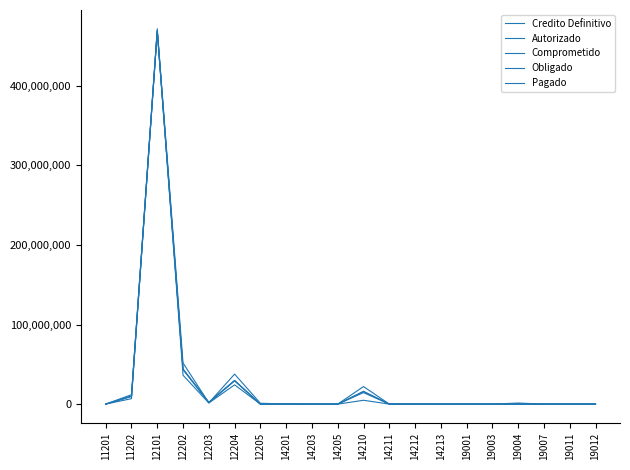

Reading right to left, transcribe all the data shown in this chart.

Credito Definitivo: 19012=72372.0	19011=117531.2	19007=42175.0	19004=1375538.0	19003=61491.0	19001=34200.0	14213=52947.2	14212=143200.0	14211=101050.0	14210=22086048.9	14205=14000.0	14203=45000.0	14201=129220.3	12205=1100000.0	12204=37695879.1	12203=1644765.0	12202=51665509.5	12101=471585341.0	11202=11850940.6	11201=109459.7
Autorizado: 19012=30199.4	19011=9687.7	19007=15538.0	19004=137553.8	19003=0.0	19001=15156.1	14213=2940.0	14212=0.0	14211=94161.4	14210=16209891.7	14205=0.0	14203=28409.4	14201=118179.2	12205=18150.0	12204=29755522.5	12203=2120124.3	12202=44129622.2	12101=468900993.5	11202=10245478.6	11201=53409.8
Comprometido: 19012=27779.4	19011=9687.7	19007=15538.0	19004=137553.8	19003=0.0	19001=15156.1	14213=1050.0	14212=0.0	14211=94161.4	14210=15483844.3	14205=0.0	14203=28409.4	14201=118179.2	12205=0.0	12204=29704274.4	12203=2120124.3	12202=43776795.0	12101=468871044.9	11202=9774584.2	11201=53409.7
Obligado: 19012=25537.9	19011=9687.7	19007=15538.0	19004=0.0	19003=0.0	19001=15156.1	14213=759.0	14212=0.0	14211=86996.2	14210=14470398.8	14205=0.0	14203=28409.4	14201=118179.2	12205=0.0	12204=29213436.6	12203=1834318.2	12202=43442177.7	12101=468860314.4	11202=9635325.1	11201=50581.2
Pagado: 19012=17507.9	19011=5208.6	19007=0.0	19004=0.0	19003=0.0	19001=12971.5	14213=759.0	14212=0.0	14211=30860.0	14210=4857287.8	14205=0.0	14203=3906.9	14201=112522.2	12205=0.0	12204=24238163.6	12203=1406314.8	12202=36295483.8	12101=468847942.3	11202=6897448.0	11201=44726.7